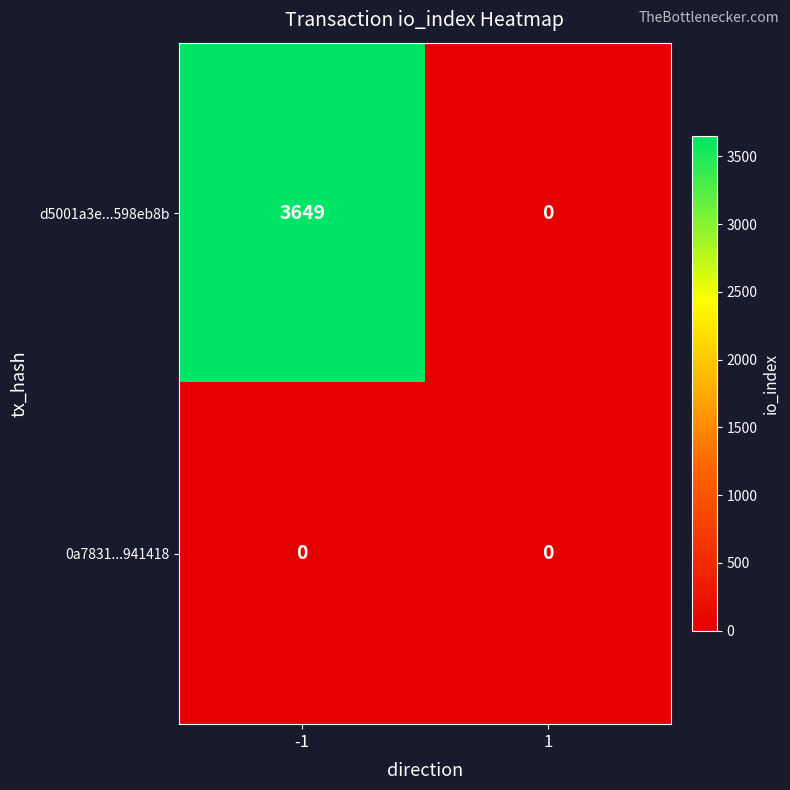

Rank the series at -1 from highest to lowest value.

d5001a3e...598eb8b, 0a7831...941418